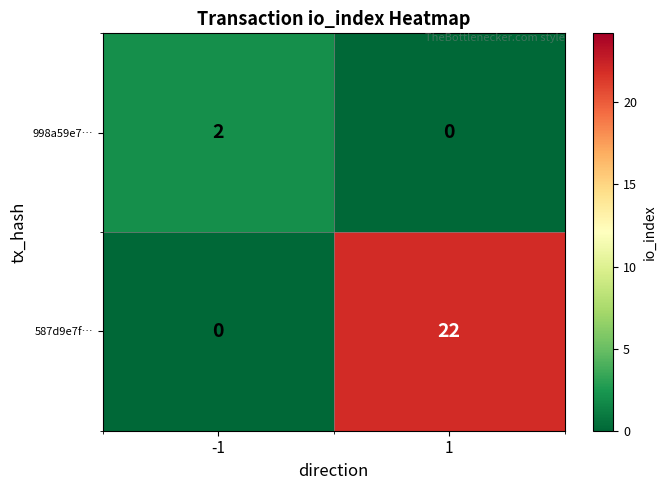

The 587d9e7f… series shows 10 at -1. True or false?

False